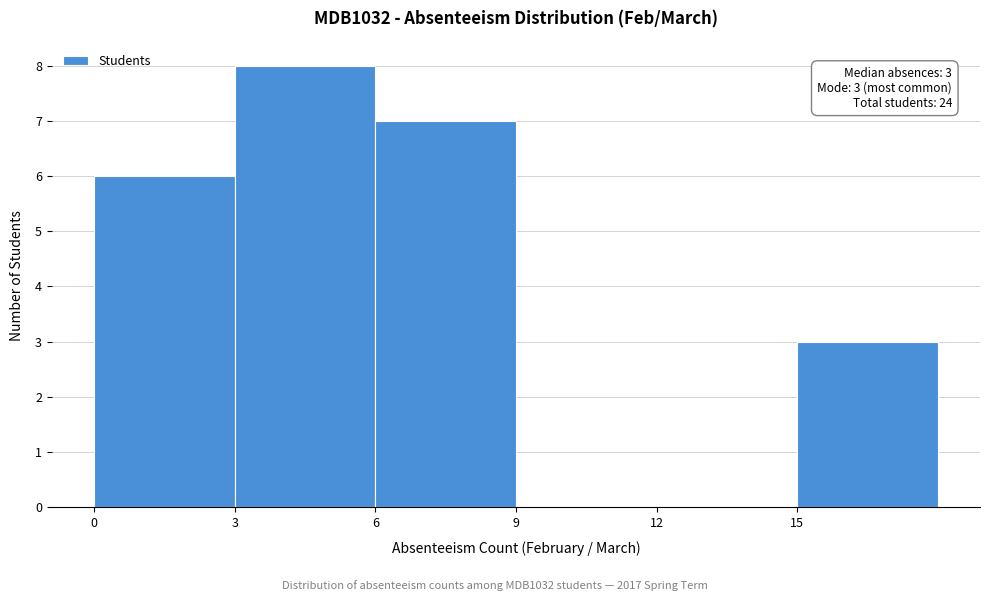

Over which range of the x-axis is the bar tallest?

3 to 6